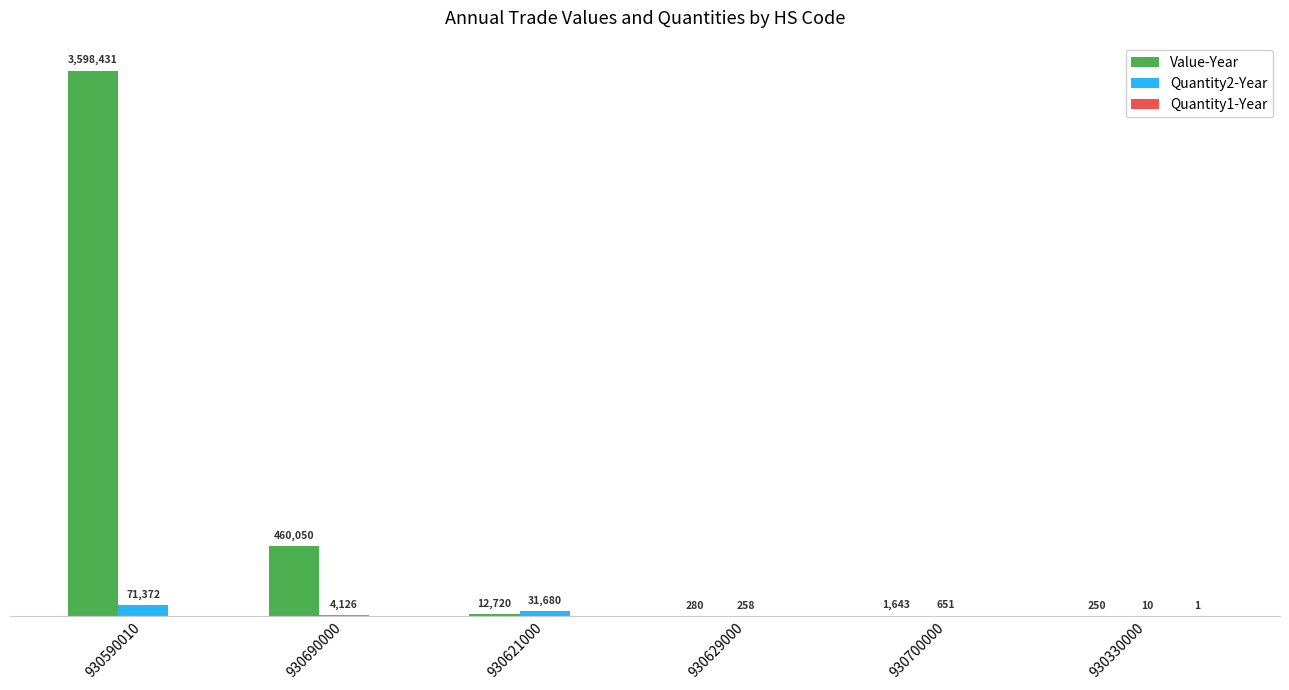

What value does the Value-Year series have at 930590010, to the nearest 10?

3598430